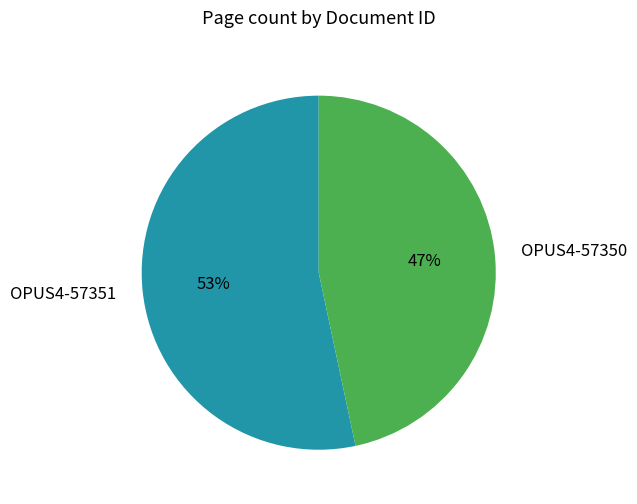

The OPUS4-57351 slice represents 53% of the pie. True or false?

True